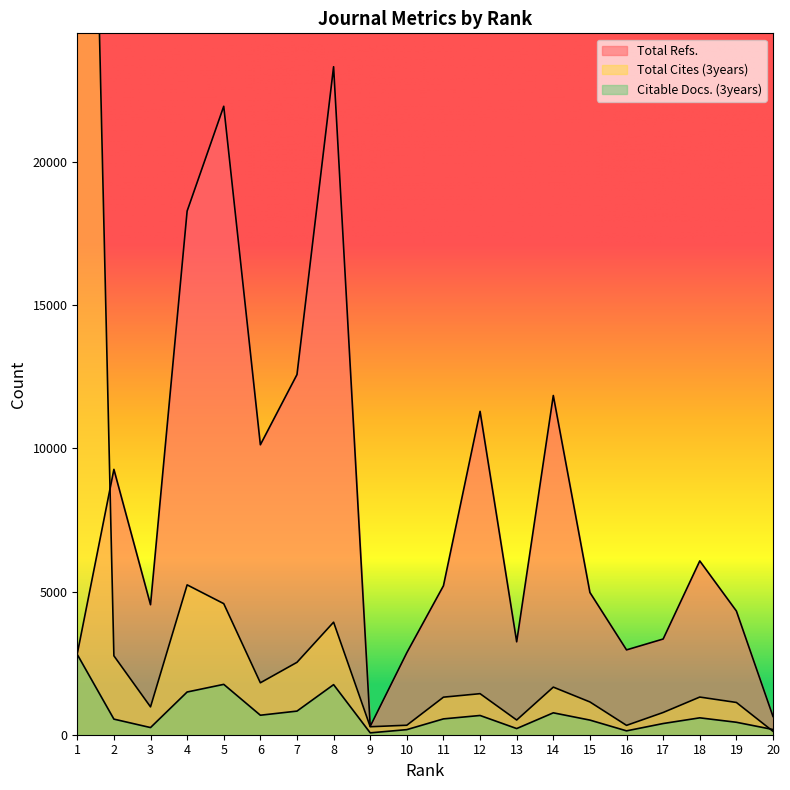

Reading left to right, list all the values displayed in this chart.

Total Refs.: 1=2829	2=9268	3=4541	4=18290	5=21950	6=10127	7=12579	8=23331	9=293	10=2866	11=5203	12=11294	13=3245	14=11848	15=4968	16=2963	17=3343	18=6070	19=4321	20=639
Total Cites (3years): 1=57950	2=2756	3=973	4=5234	5=4578	6=1814	7=2529	8=3931	9=279	10=332	11=1312	12=1434	13=514	14=1663	15=1145	16=327	17=777	18=1316	19=1127	20=119
Citable Docs. (3years): 1=2802	2=545	3=250	4=1492	5=1759	6=681	7=825	8=1749	9=65	10=178	11=553	12=672	13=215	14=765	15=511	16=135	17=391	18=590	19=435	20=182